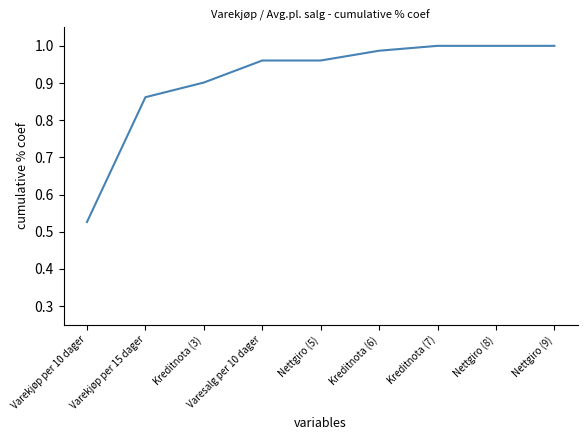

Where is the data nearest to the value 0?

Varekjøp per 10 dager